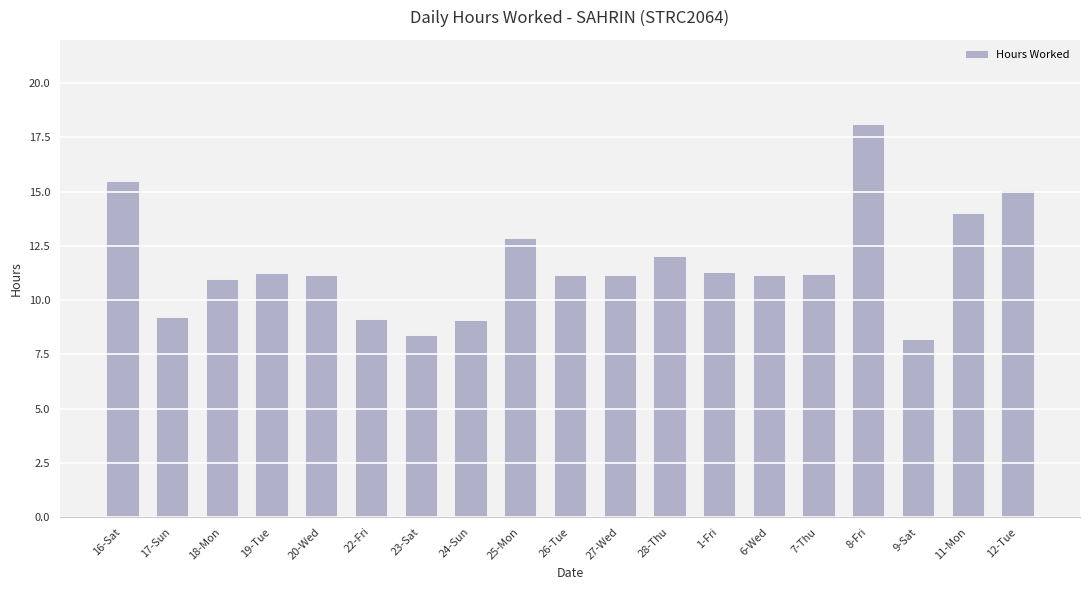

What is the ratio of the value at 25-Mon to the value at 24-Sun?

1.4